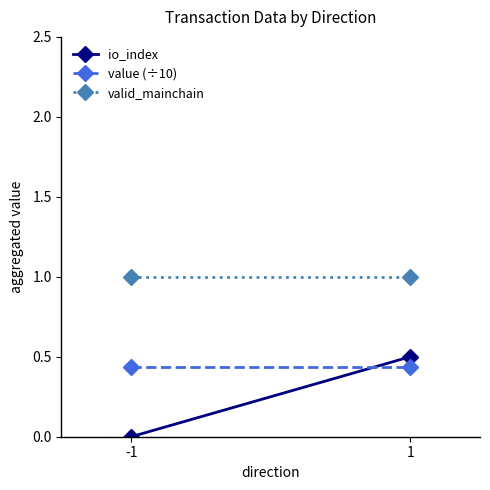

How many distinct data groups are displayed?

3